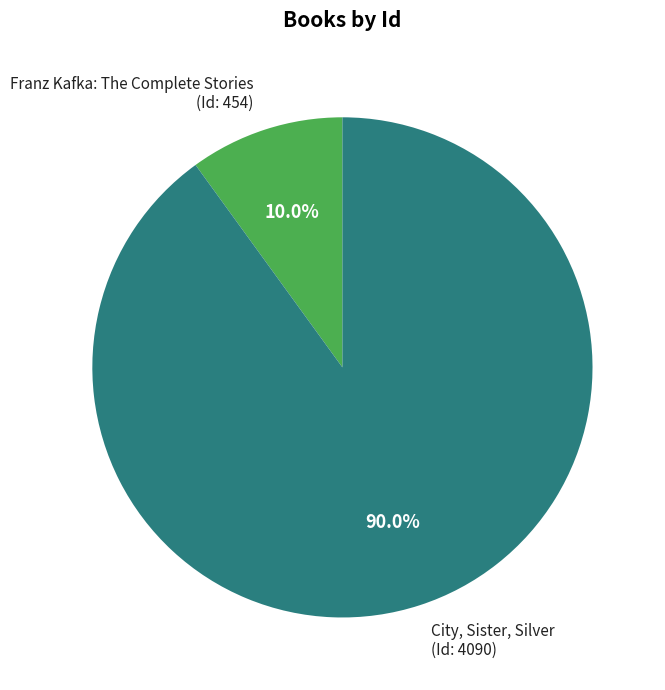

What percentage is NOT represented by City, Sister, Silver?

10.0%